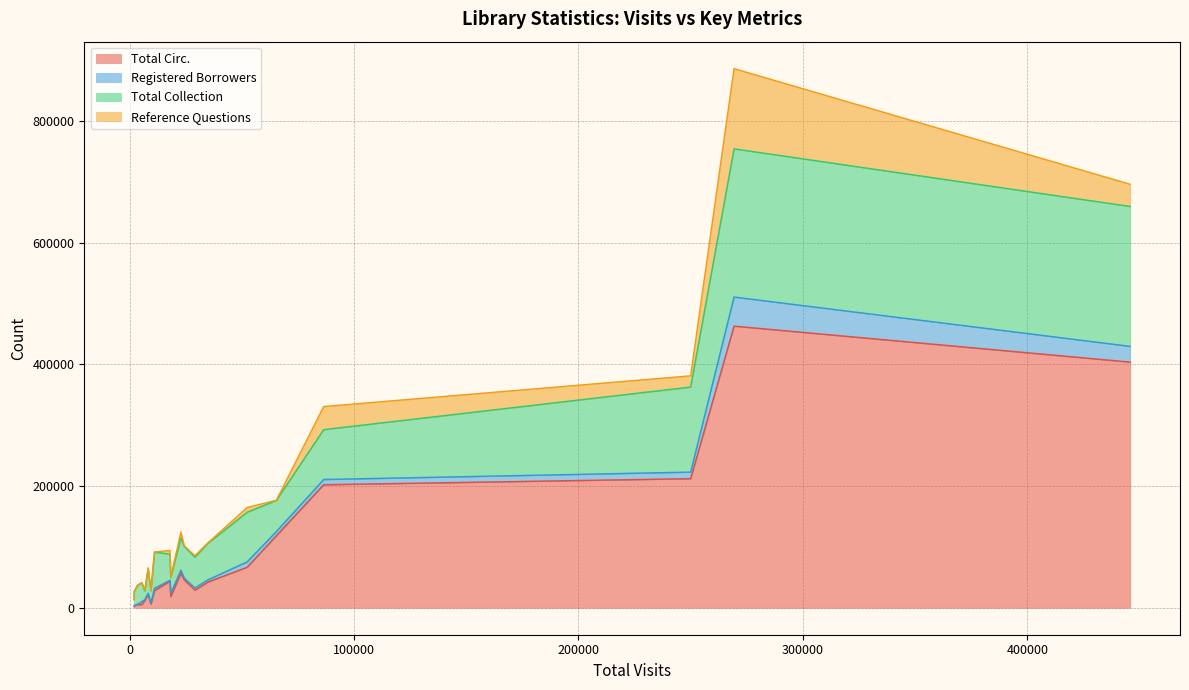

The value of Total Collection at 8 is 87084. True or false?

False